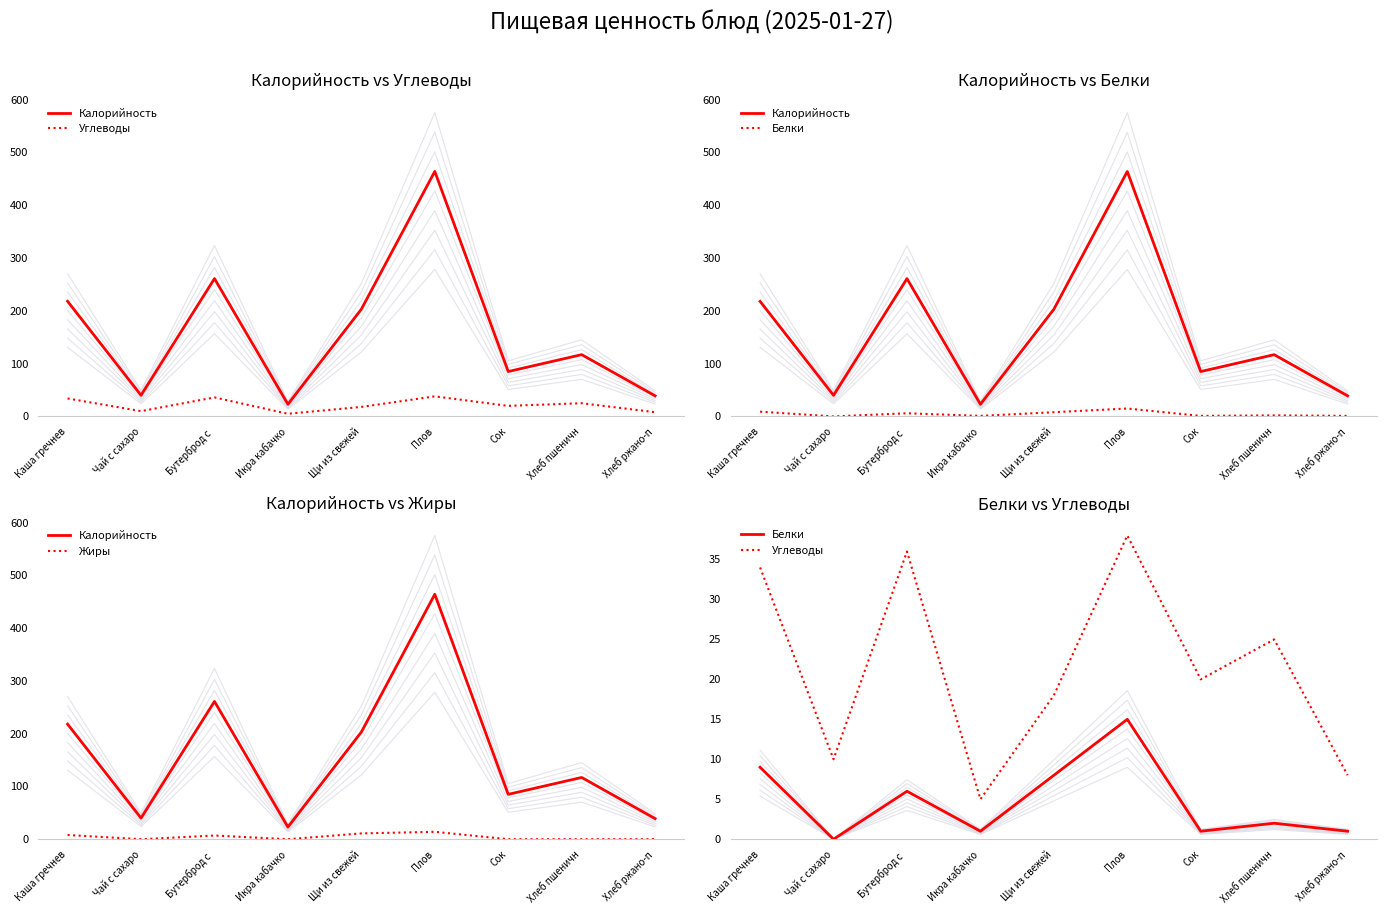

What is the label of the 1st point from the right?

Хлеб ржано-п